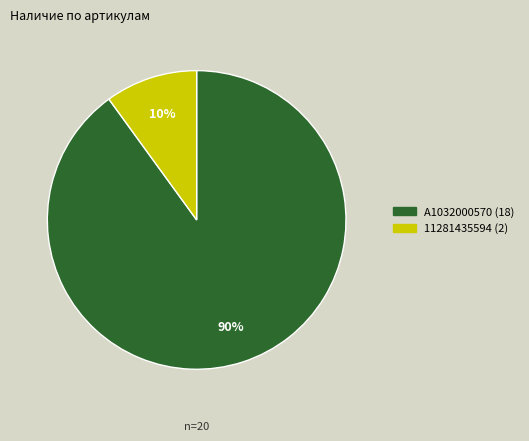

Does any single category account for the majority?

Yes